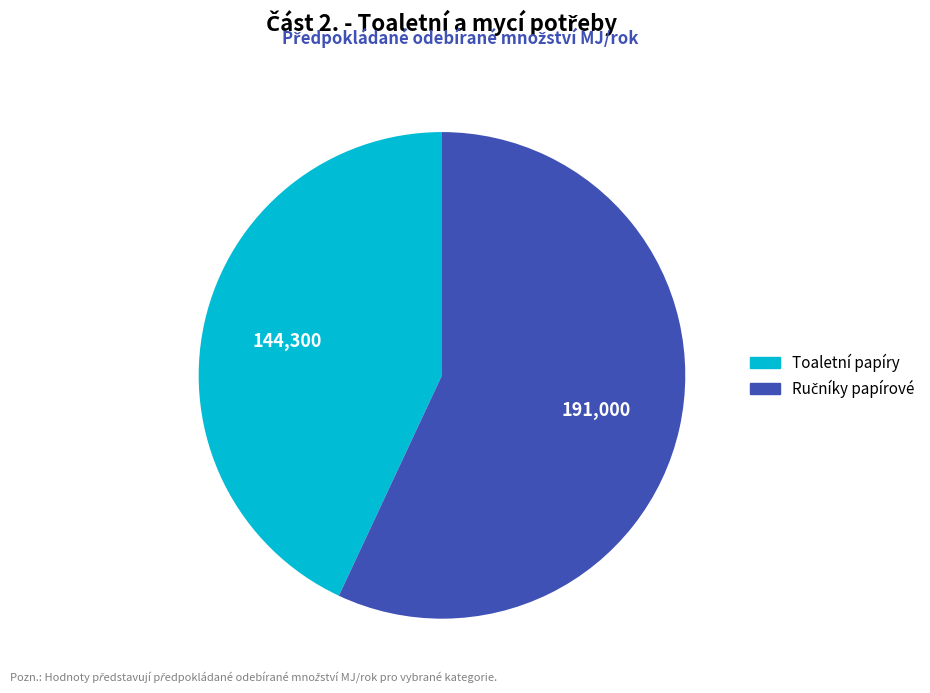

Which category has the smallest portion of the pie?

Toaletní papíry